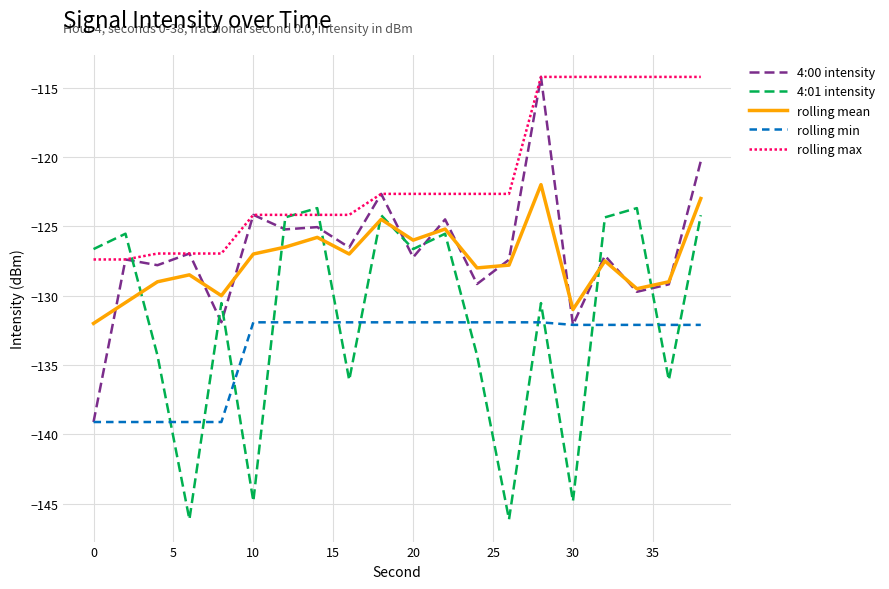

True or false: rolling mean and rolling max intersect in this chart.

False